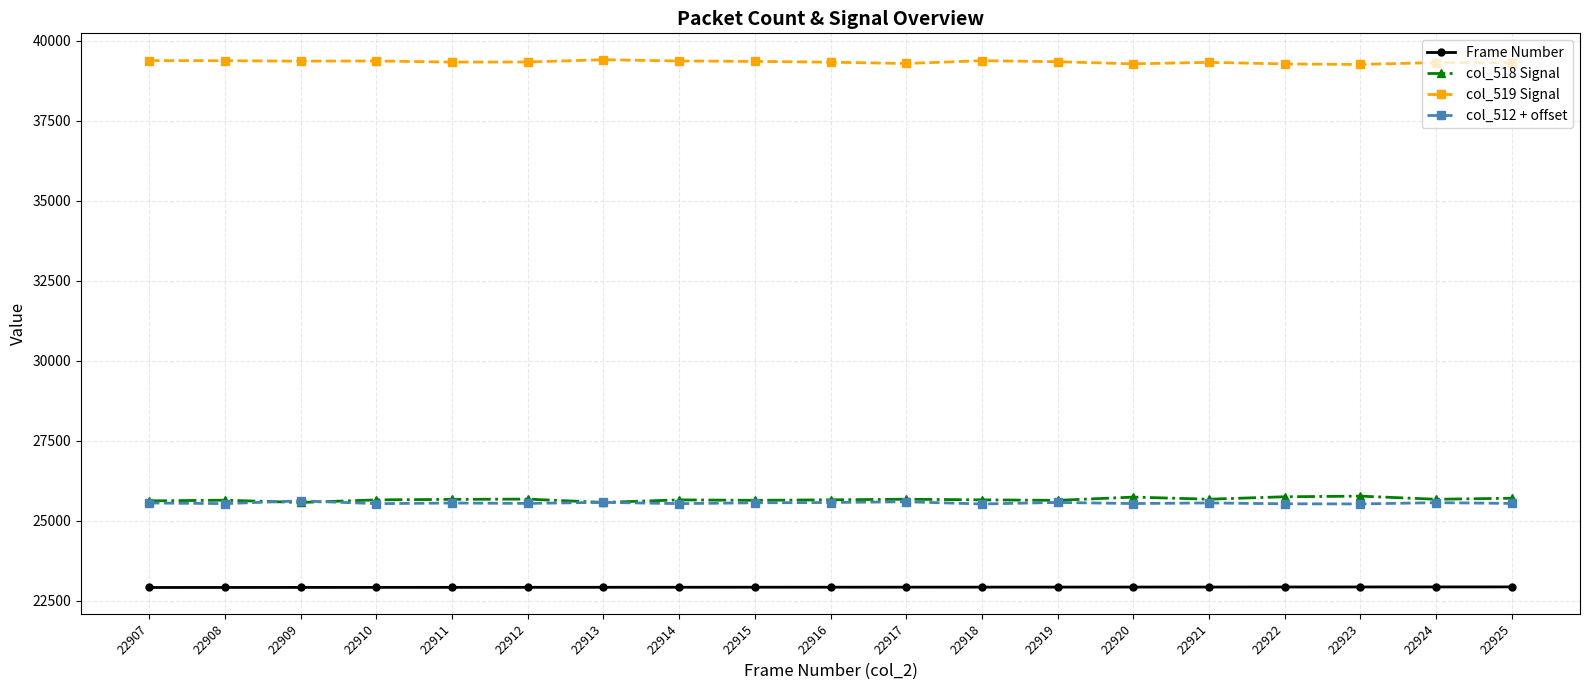

True or false: col_512 + offset and col_519 Signal intersect in this chart.

False